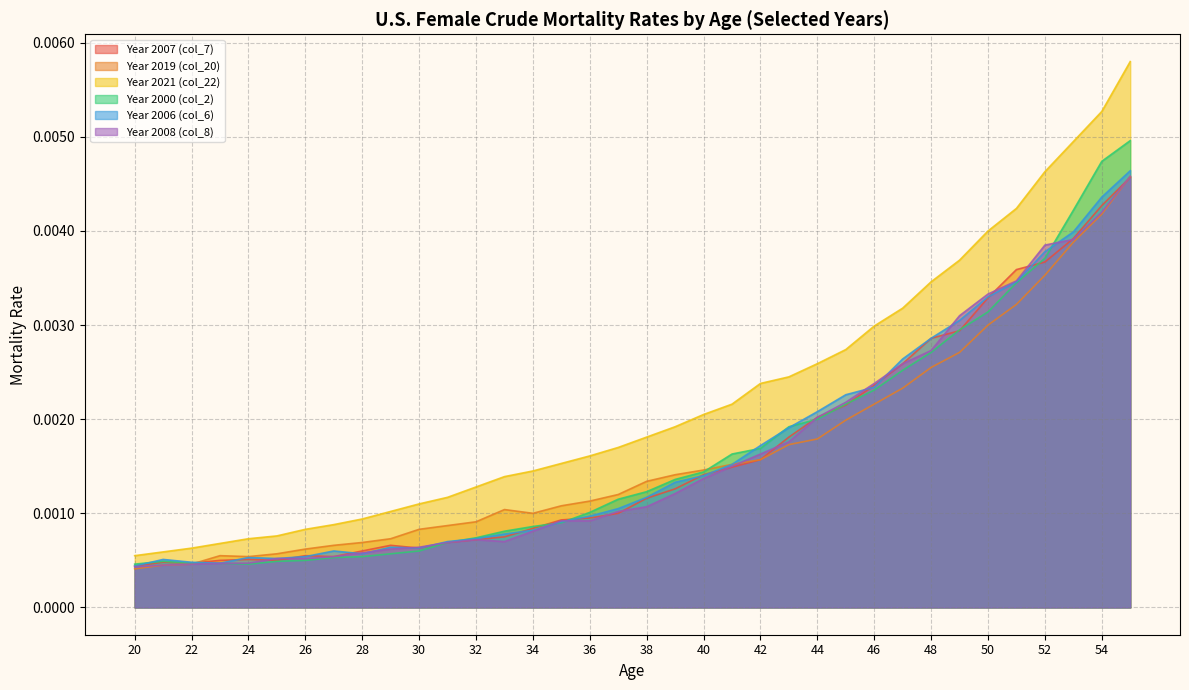

Which series has the largest total across all categories?

Year 2021 (col_22)